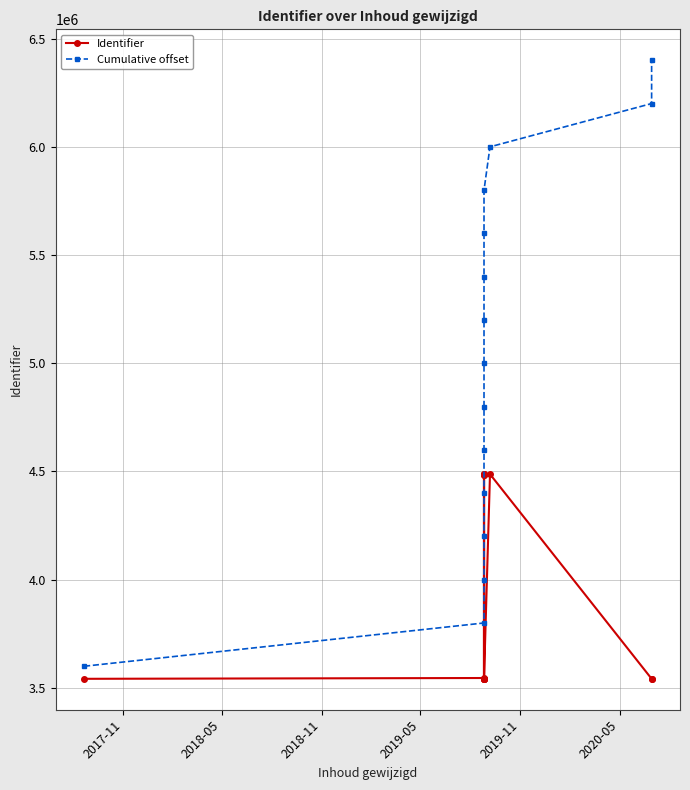

What is the minimum value for Cumulative offset?

3600000